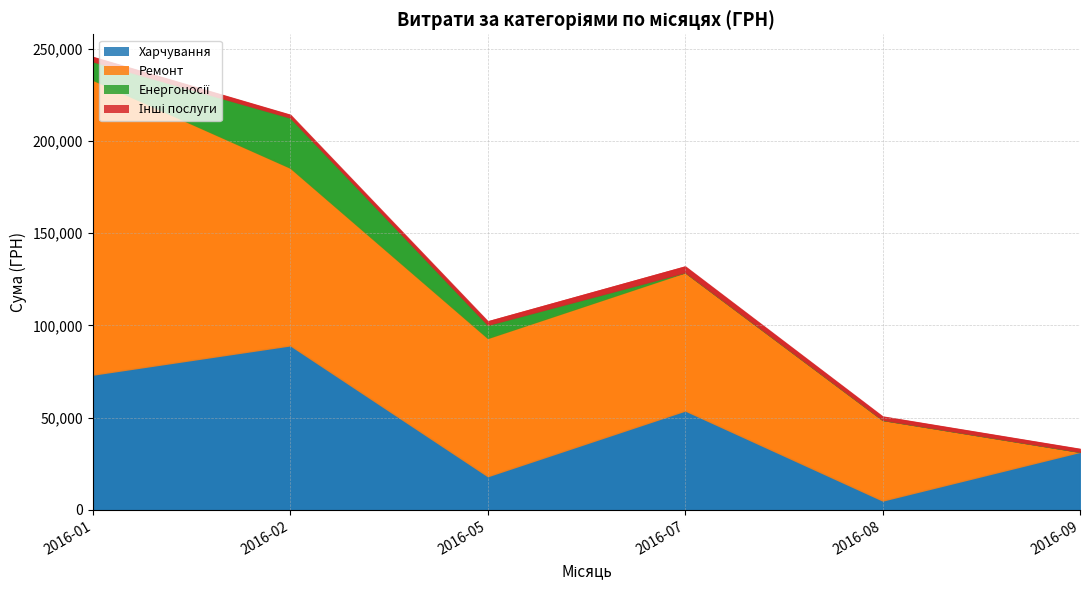

In Харчування, how many points are higher than both neighbors (excluding endpoints)?

2